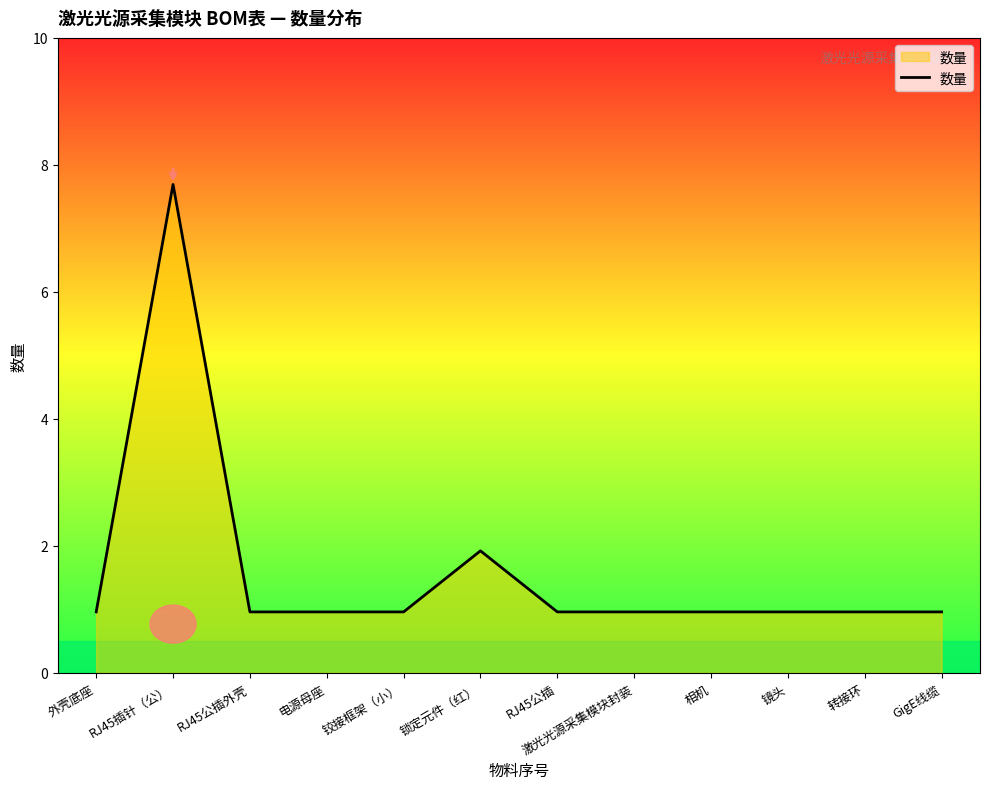

Reading right to left, transcribe all the data shown in this chart.

1	1	1	1	1	1	2	1	1	1	8	1